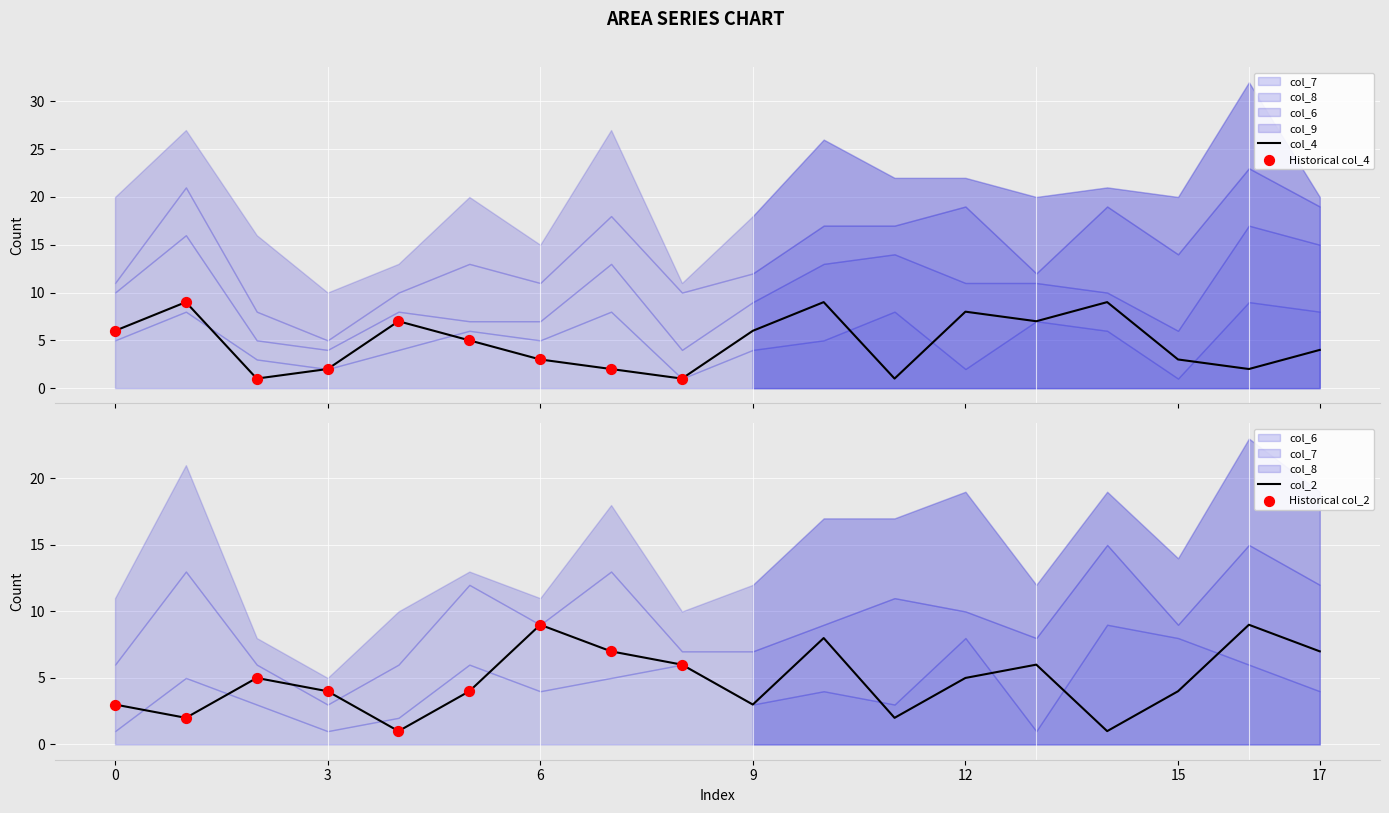

What is the total value across all series at 7?

22